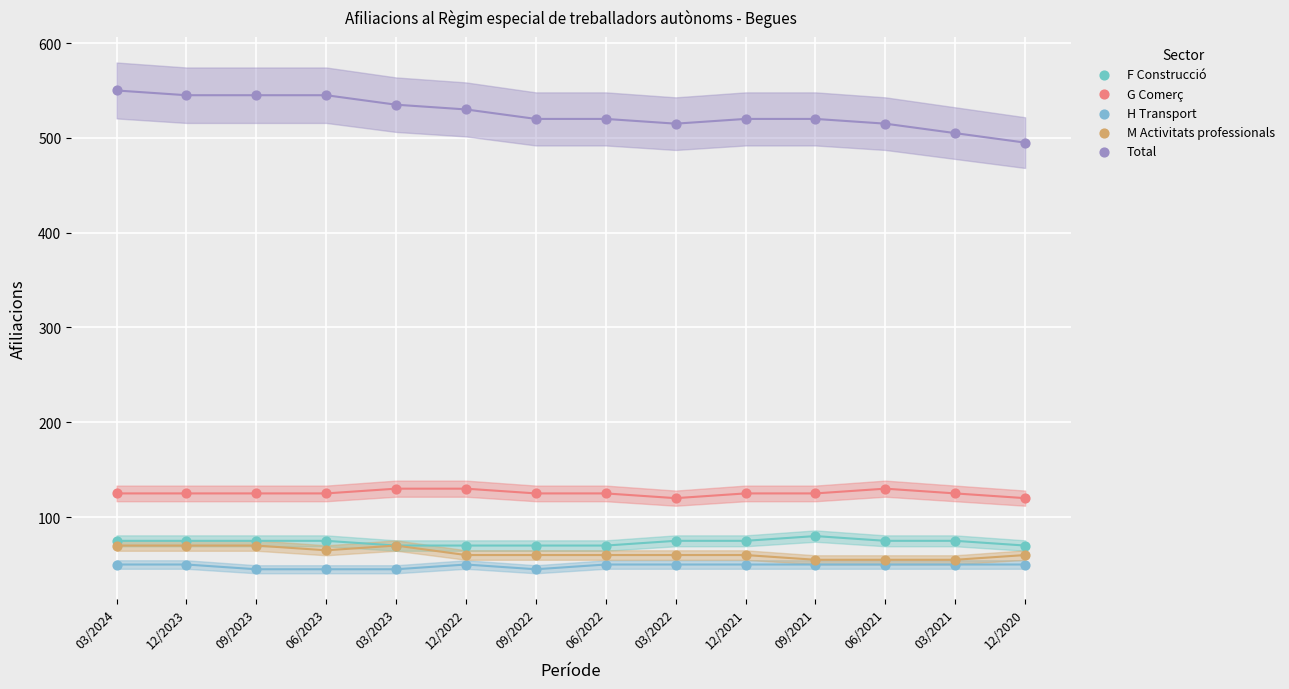

Which series reaches the maximum Y coordinate?

Total